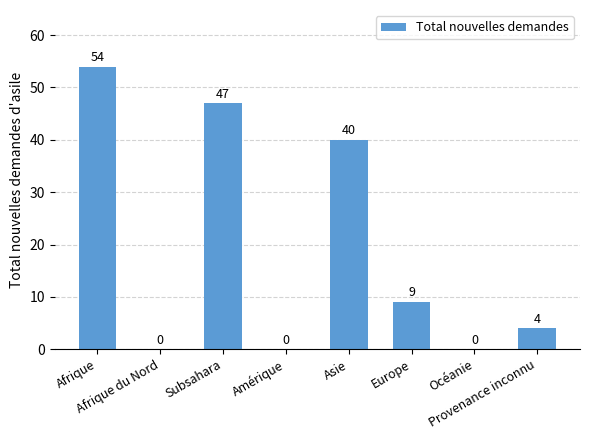

Is it true that the value at Amérique is 0?

True